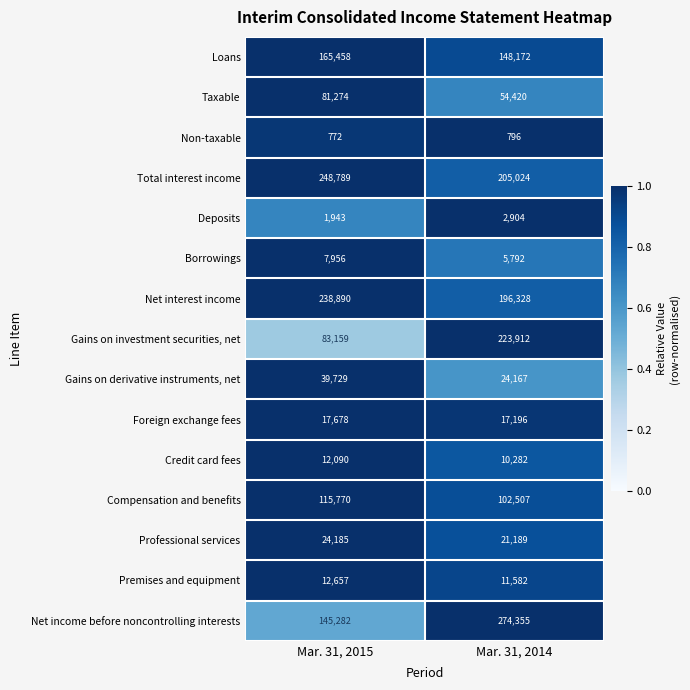

What is the approximate value of Total interest income at Mar. 31, 2015?

248789